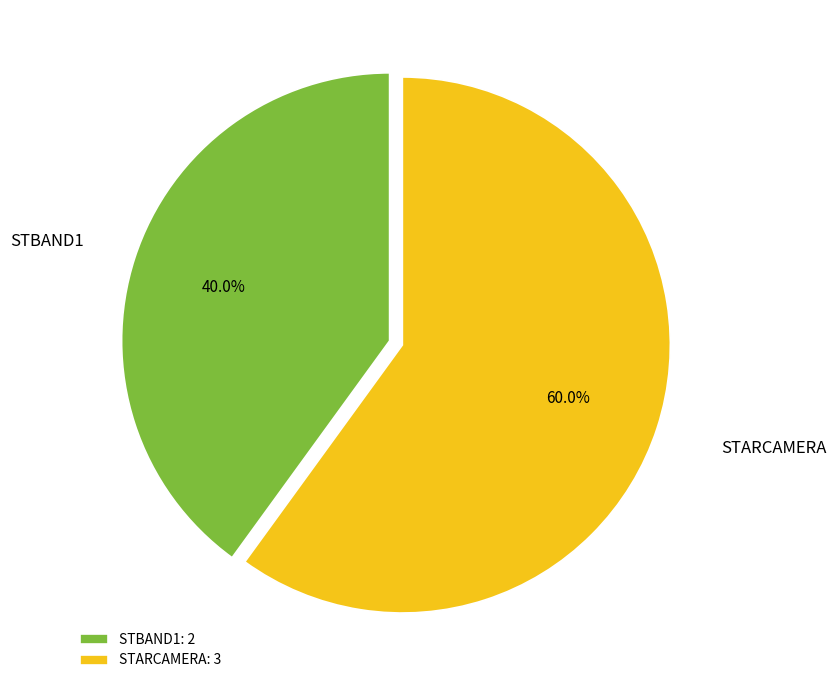

What is the smallest slice in the pie chart?

STBAND1